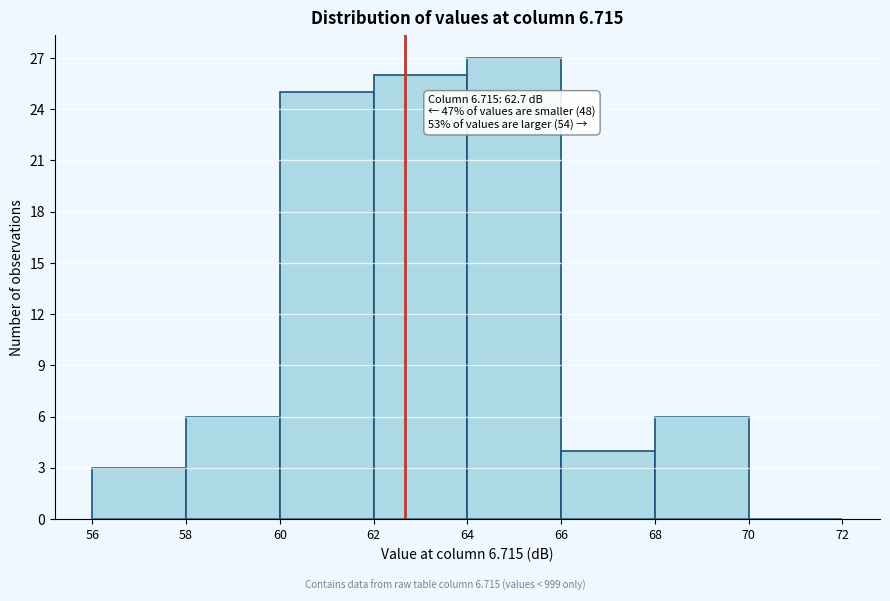

Which range on the x-axis has the tallest bar?

64 to 66